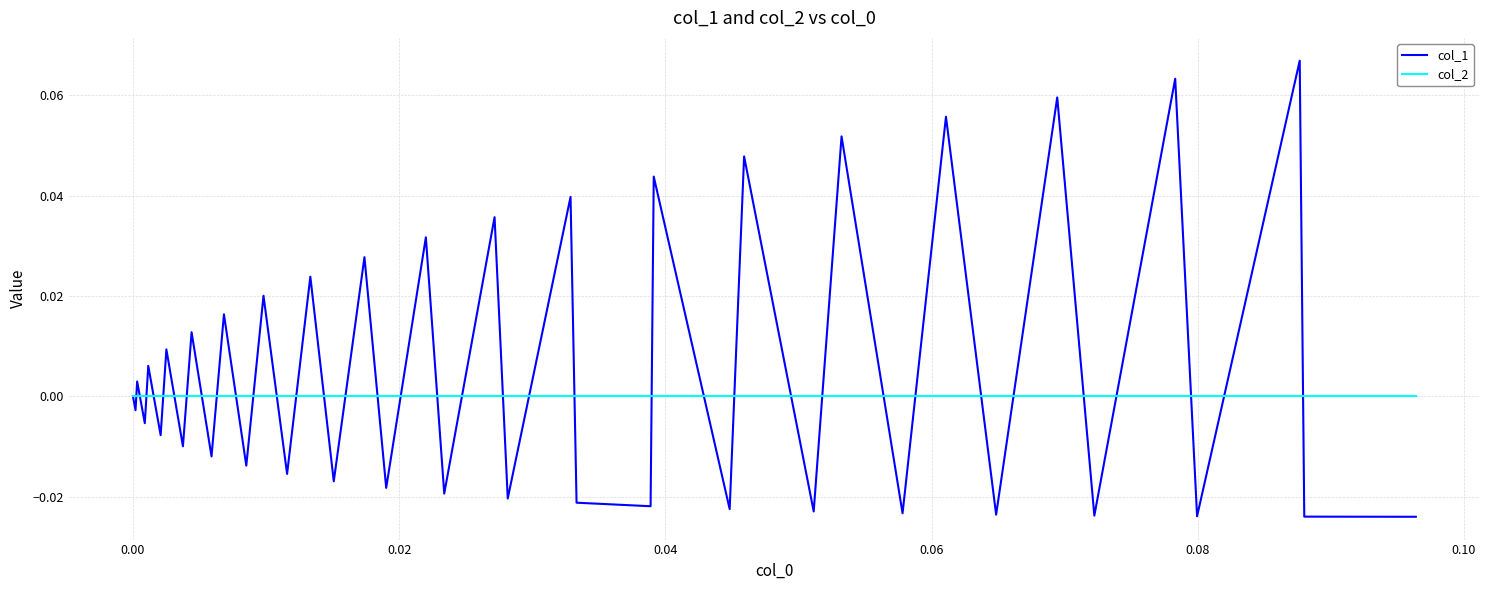

Rank the series by their maximum value, from lowest to highest.

col_2, col_1